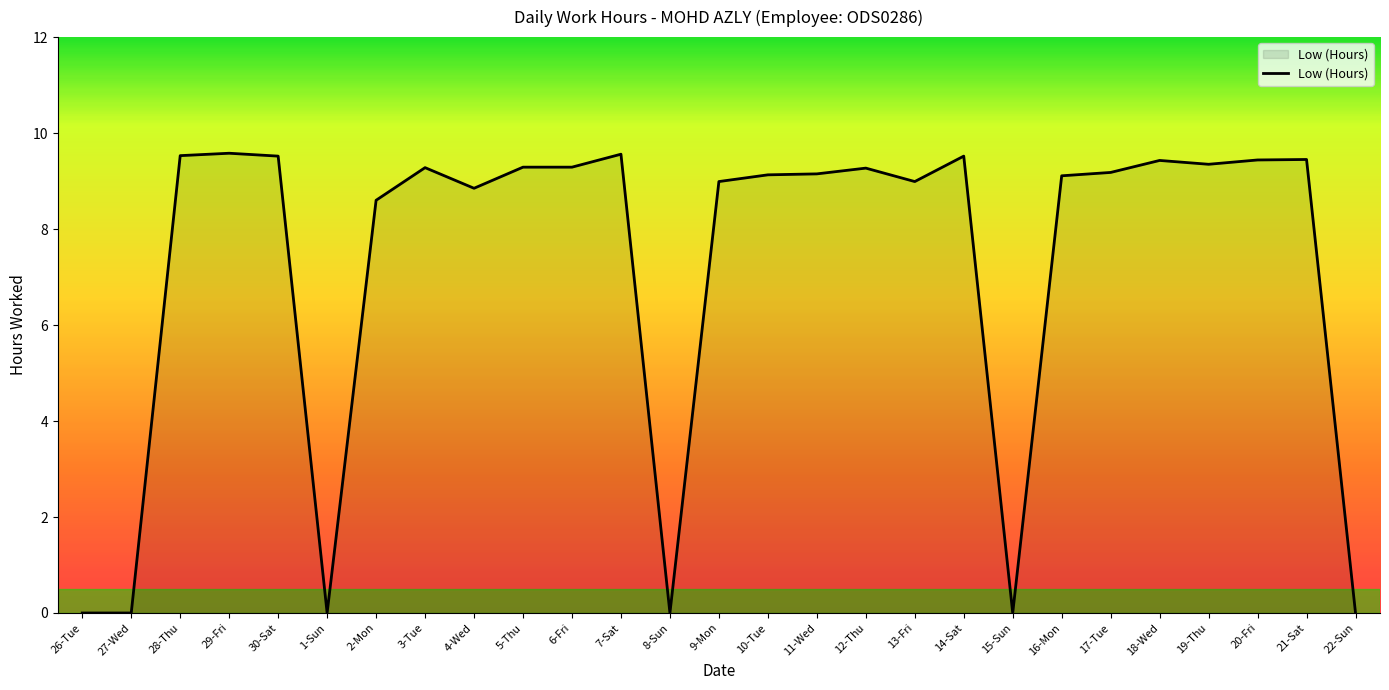

How many distinct data groups are displayed?

1